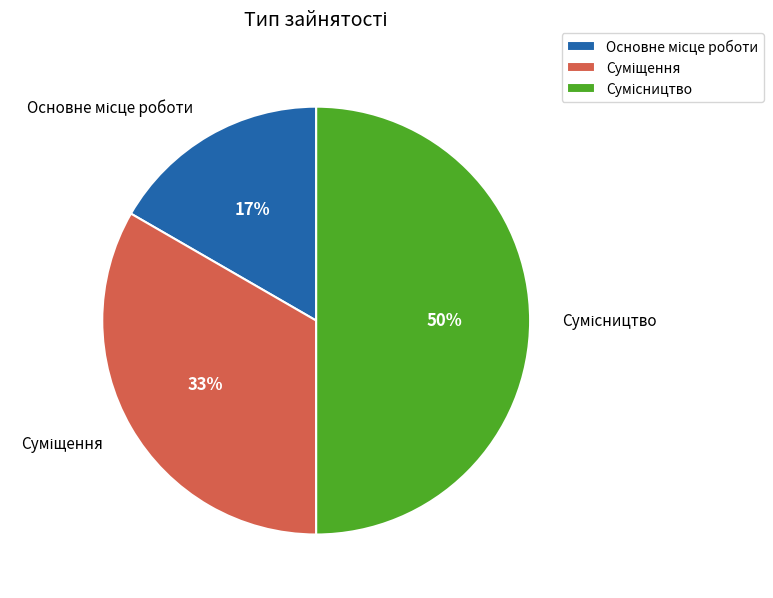

To the nearest percent, what is the difference between the largest and smallest slice percentages?

33%